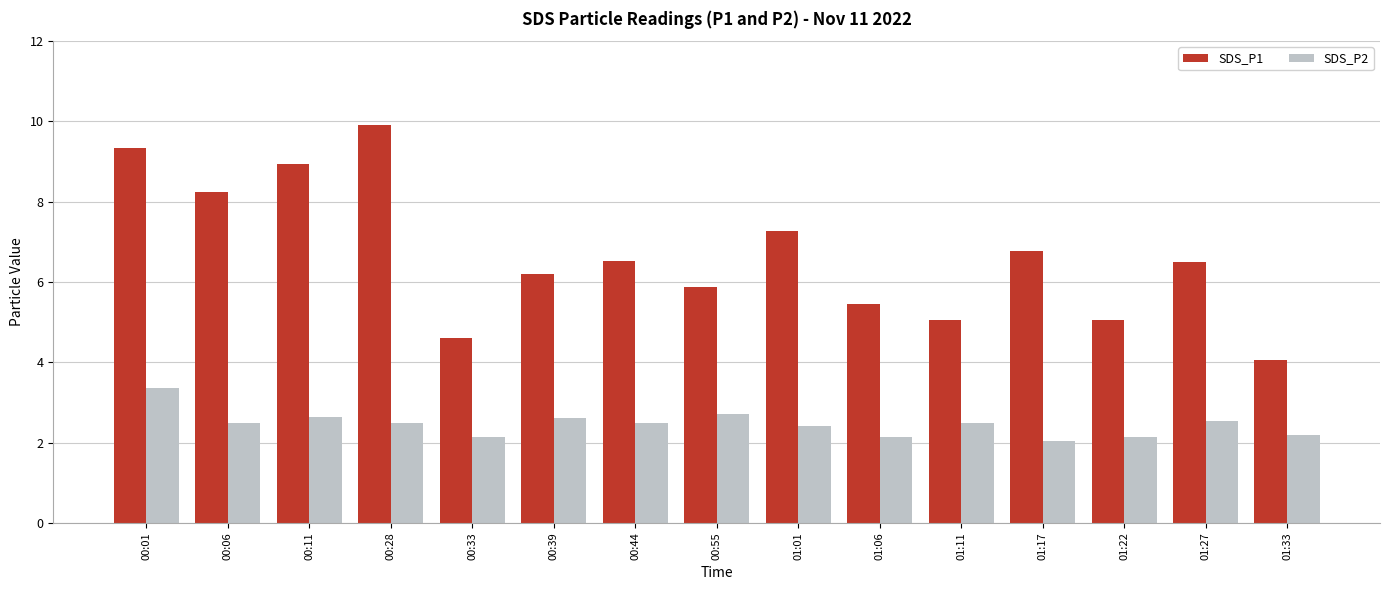

What is the label of the 3rd bar from the left?

00:11